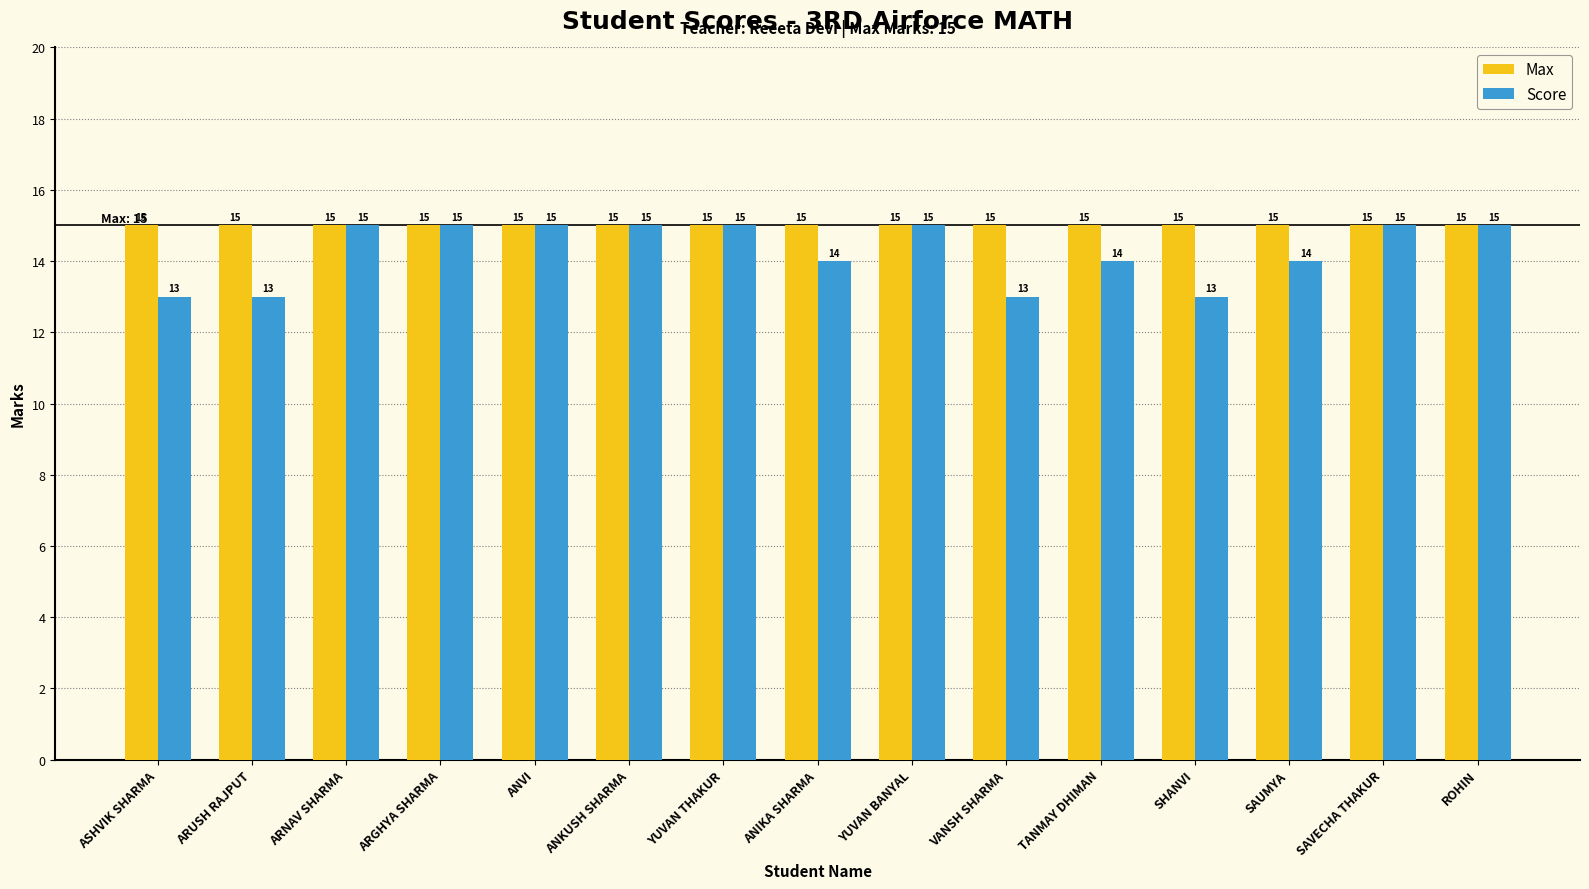

Rank the series by their average value, from lowest to highest.

Score, Max